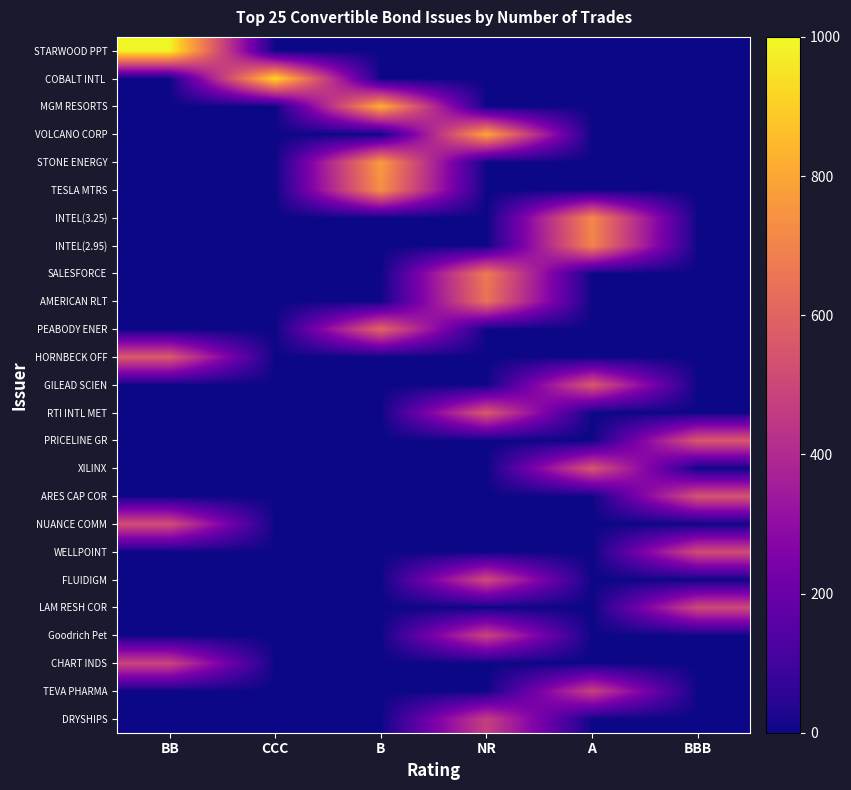

Which series has the largest total across all categories?

STARWOOD PPT